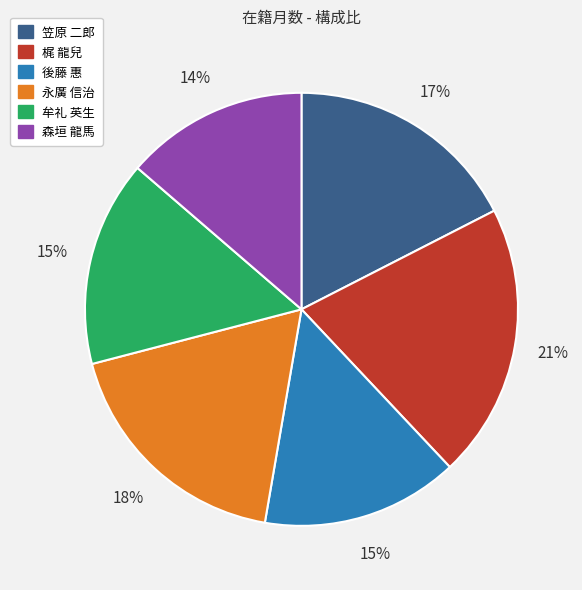

Which has a higher value, 梶 龍兒 or 笠原 二郎?

梶 龍兒